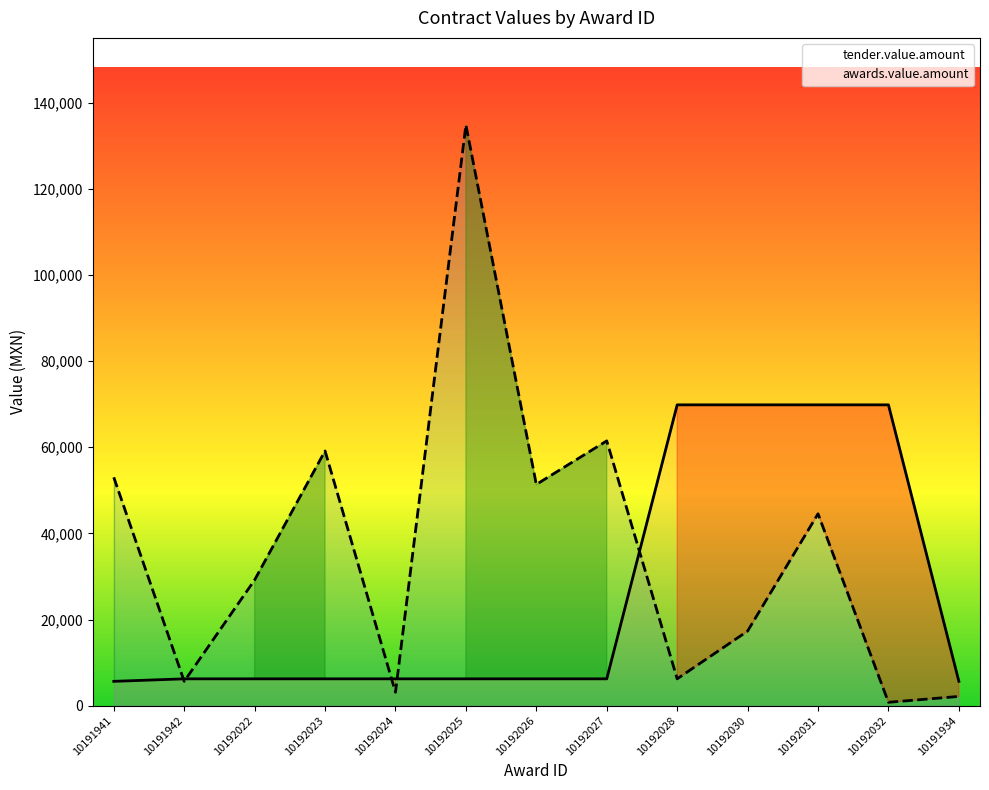

What is the value of the awards.value.amount point at the 3rd from the left?

29187.0